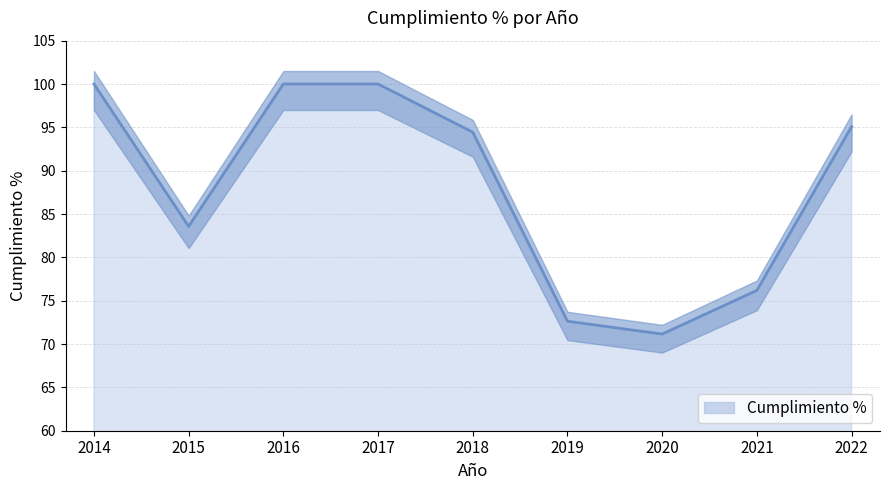

What is the average value?

88.1